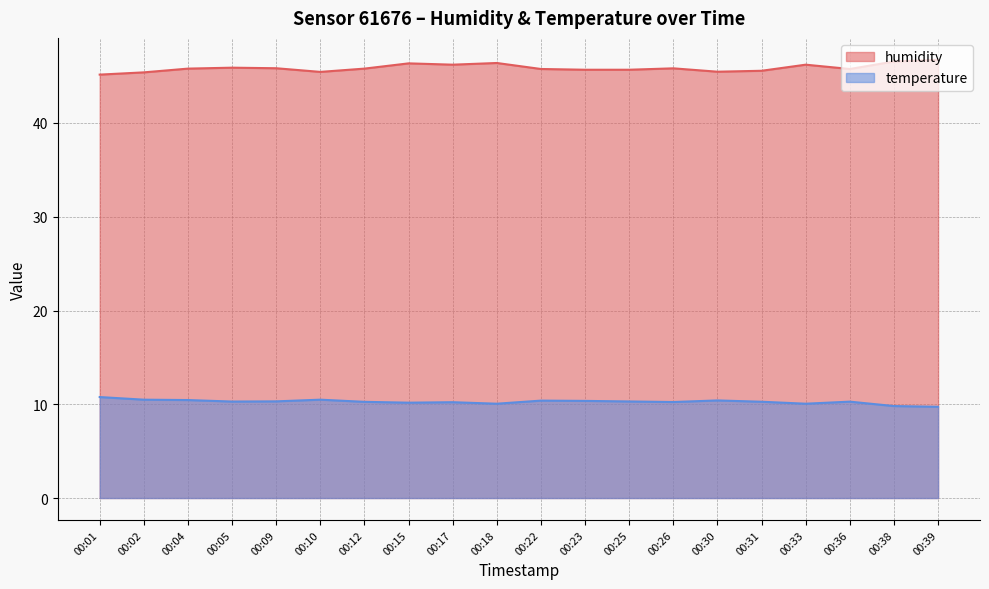

Which series has the widest spread of values?

humidity